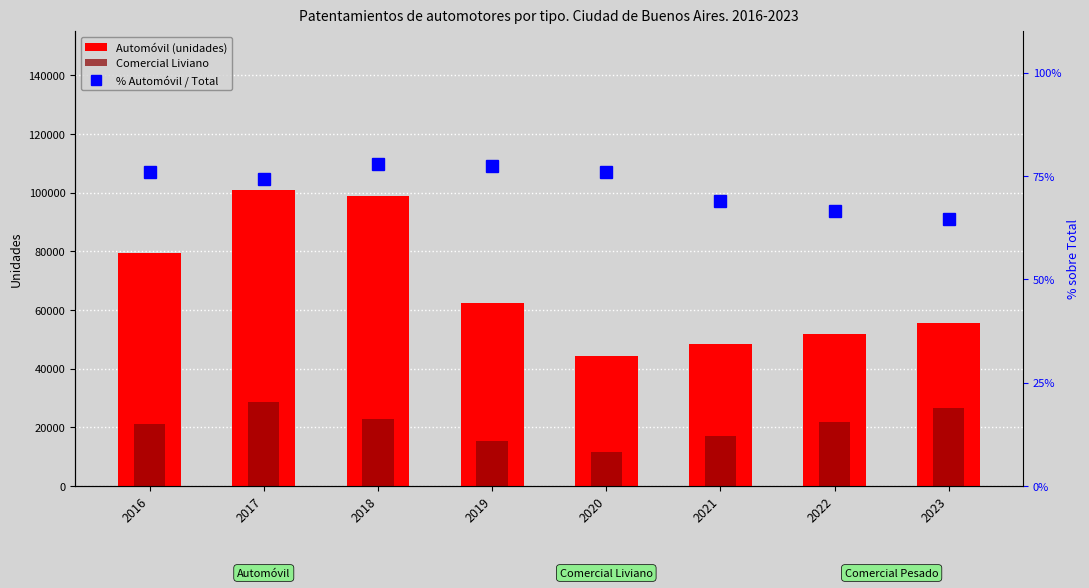

What is the minimum value shown in the chart?

64.6